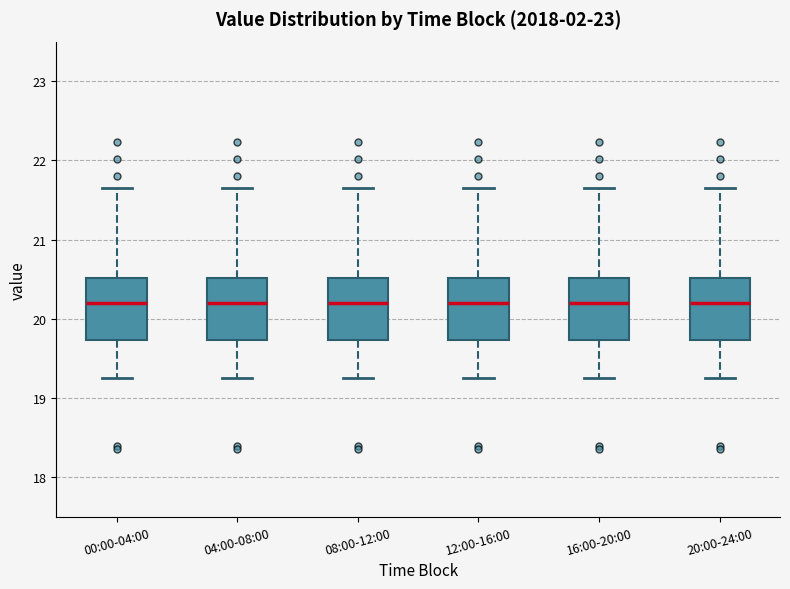

Reading left to right, read every box against the y-axis: the position of its median line, the range the box covers, and the ends of its whiskers. The values are not printed on the chart, so give them approximately, as read against the axis.

00:00-04:00: median 20.2, box 19.7 to 20.5, whiskers 19.3 to 21.7
04:00-08:00: median 20.2, box 19.7 to 20.5, whiskers 19.3 to 21.7
08:00-12:00: median 20.2, box 19.7 to 20.5, whiskers 19.3 to 21.7
12:00-16:00: median 20.2, box 19.7 to 20.5, whiskers 19.3 to 21.7
16:00-20:00: median 20.2, box 19.7 to 20.5, whiskers 19.3 to 21.7
20:00-24:00: median 20.2, box 19.7 to 20.5, whiskers 19.3 to 21.7